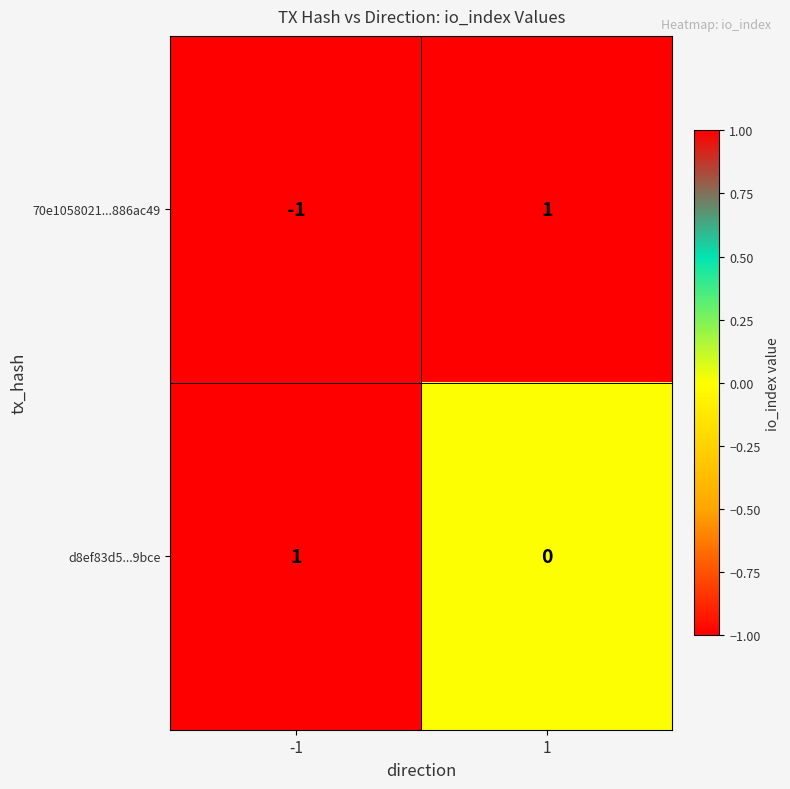

Which series has the widest spread of values?

70e1058021...886ac49